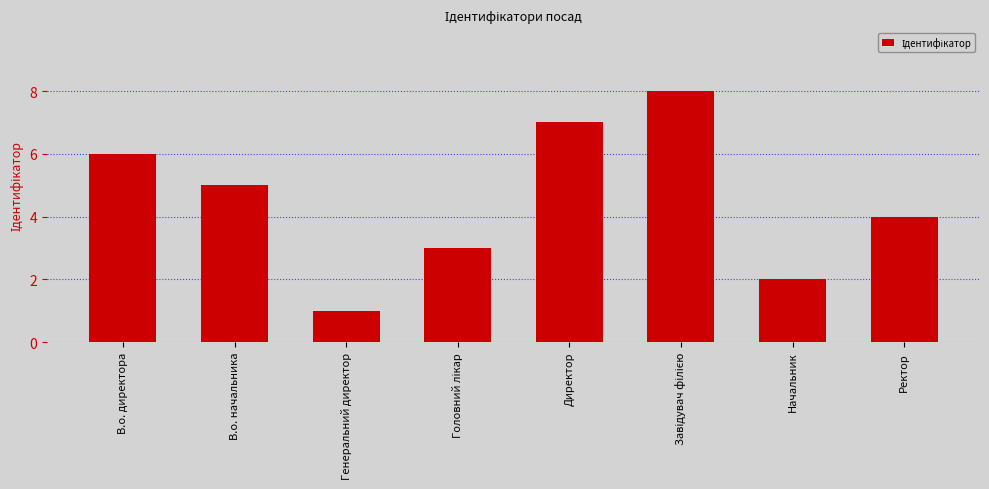

What is the label of the 2nd bar from the right?

Начальник